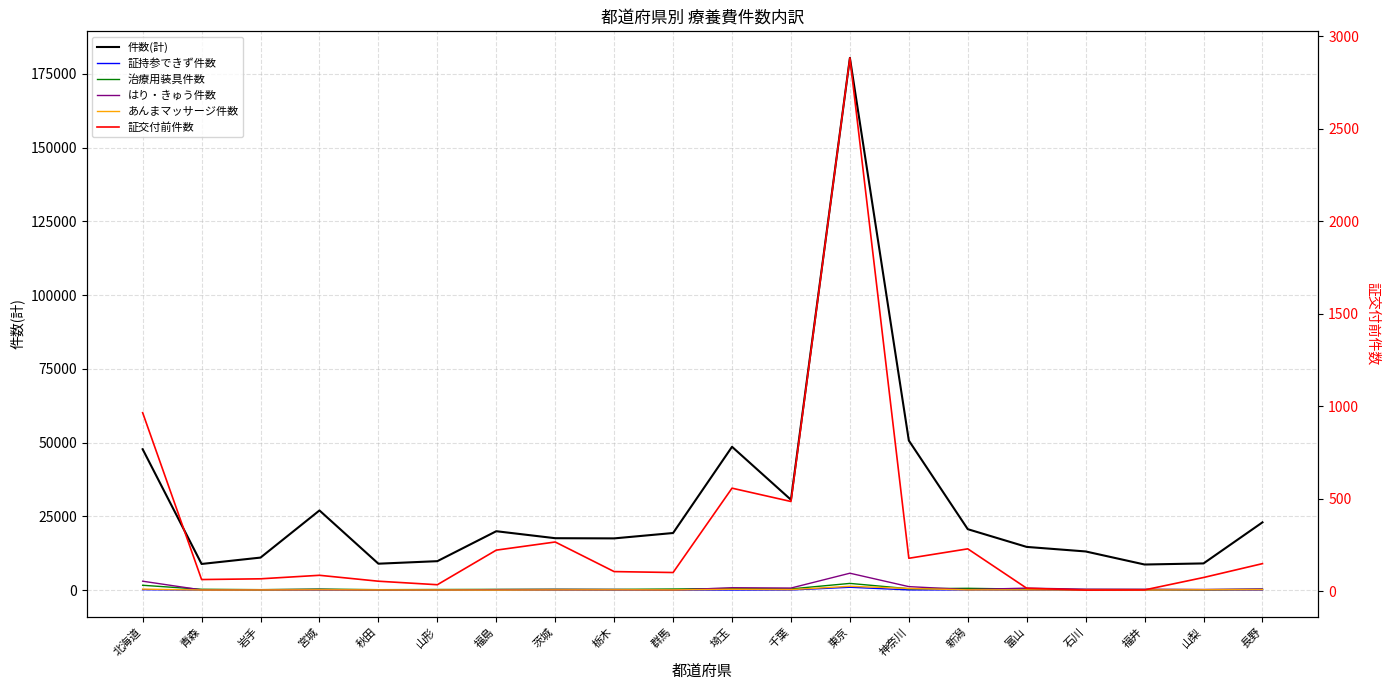

At which category does あんまマッサージ件数 reach its first local peak?

宮城